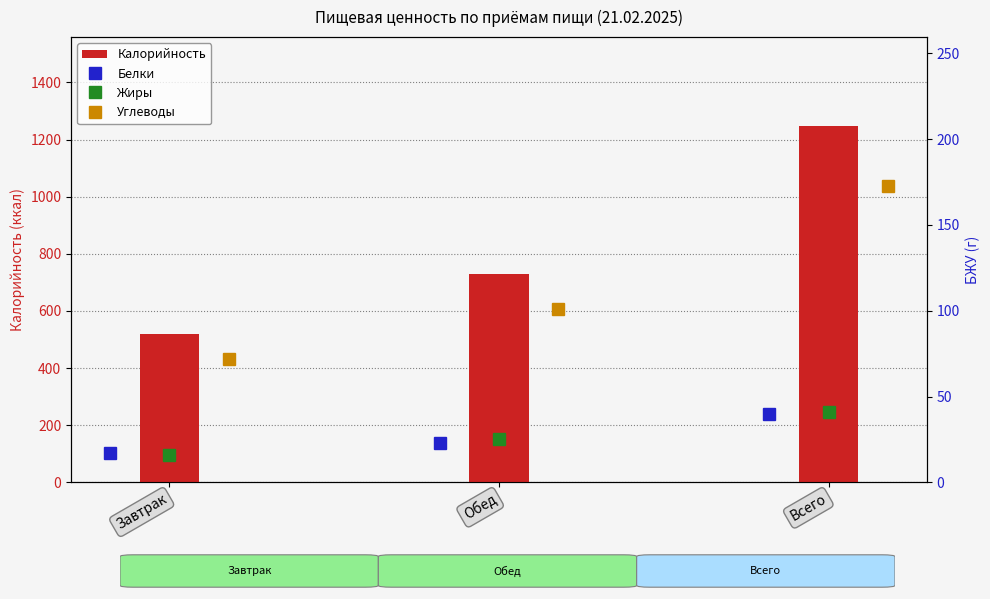

Is it true that Жиры equals 16.7 at Обед?

False